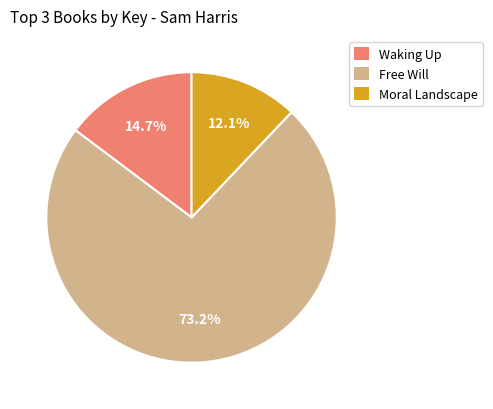

Approximately how many times larger is the value at Free Will compared to Waking Up?

5.0